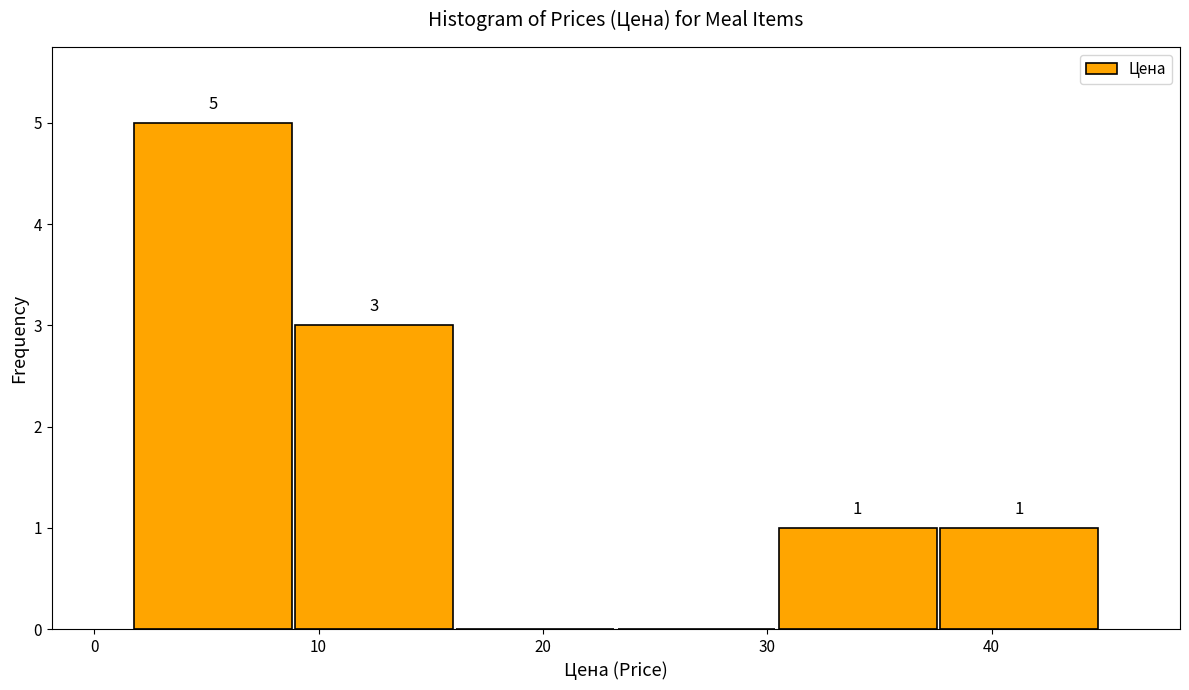

Which range on the x-axis has the tallest bar?

2 to 9